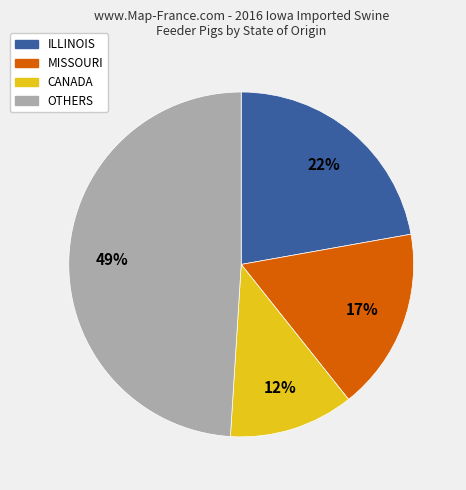

To the nearest percent, what is the difference between the largest and smallest slice percentages?

37%